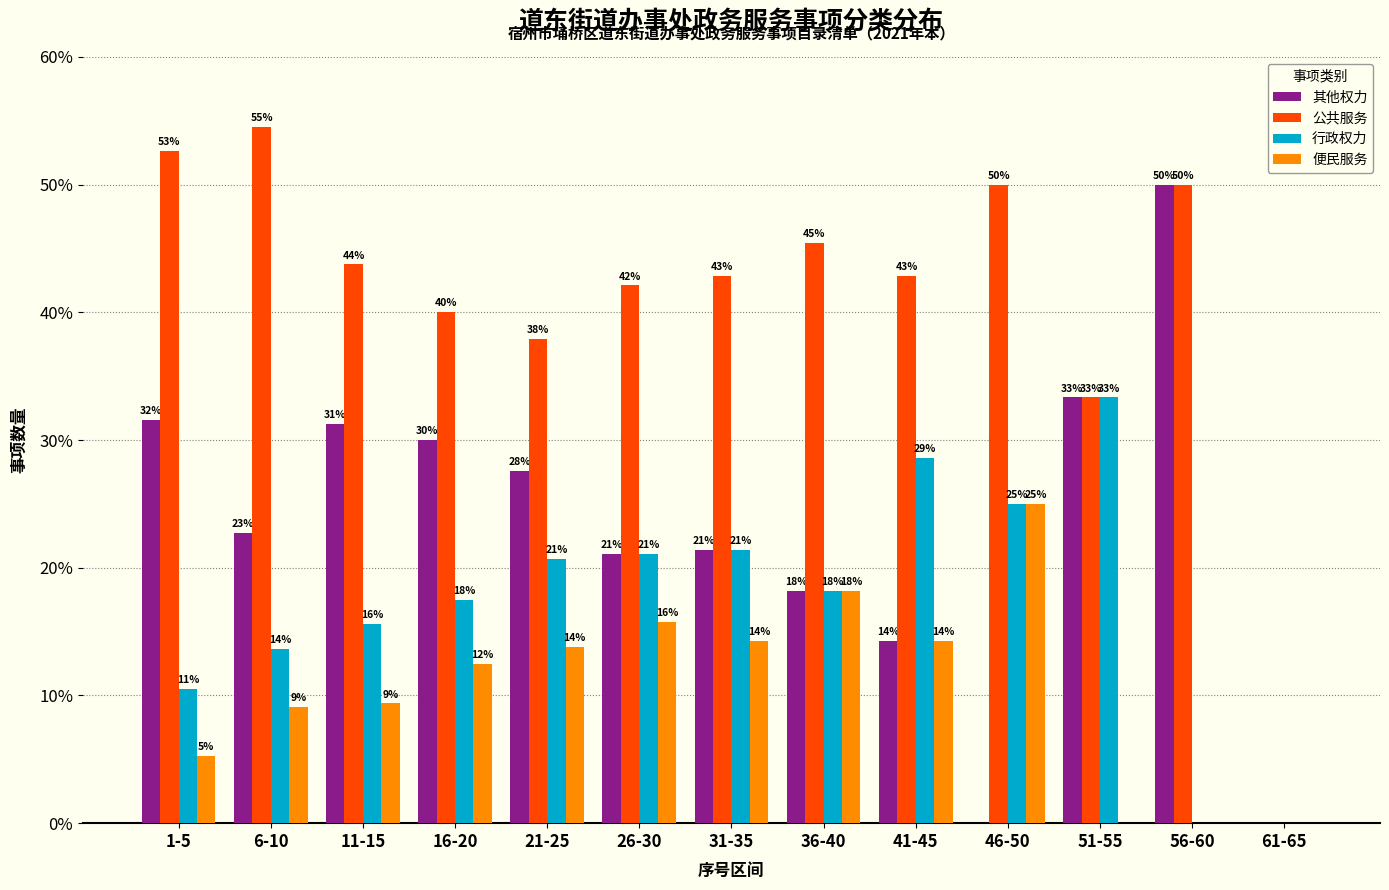

How many groups of bars are there?

13